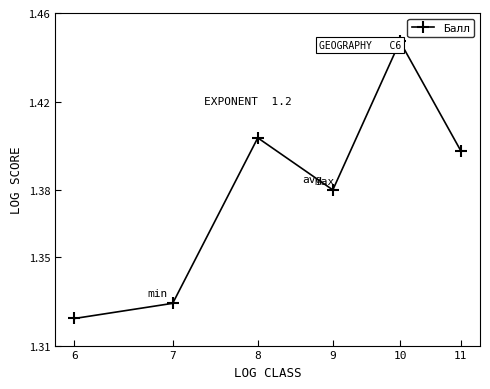

Rank the categories by value from highest to lowest.

10, 8, 11, 9, 7, 6